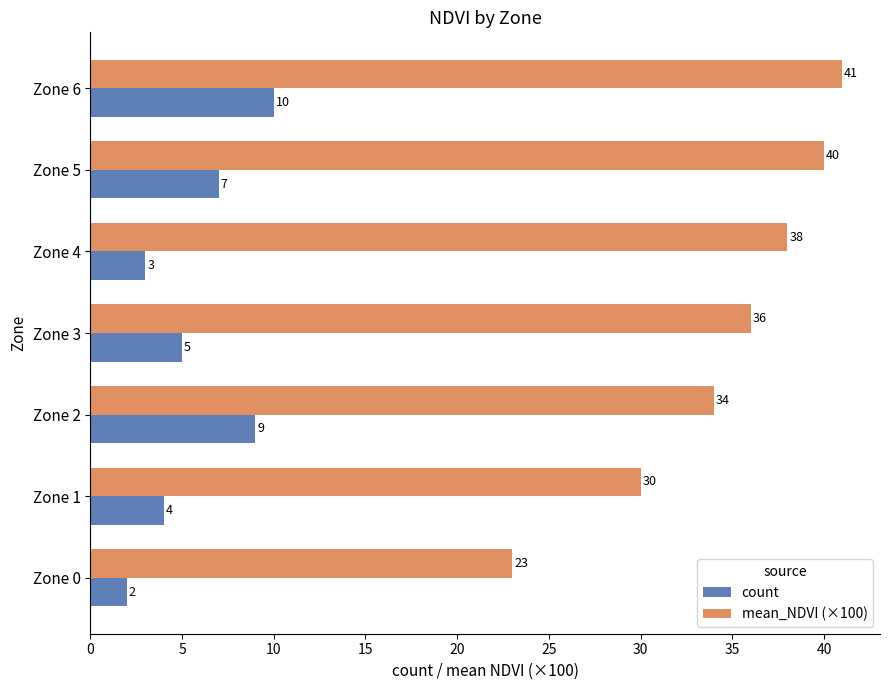

Count the number of data series in this chart.

2